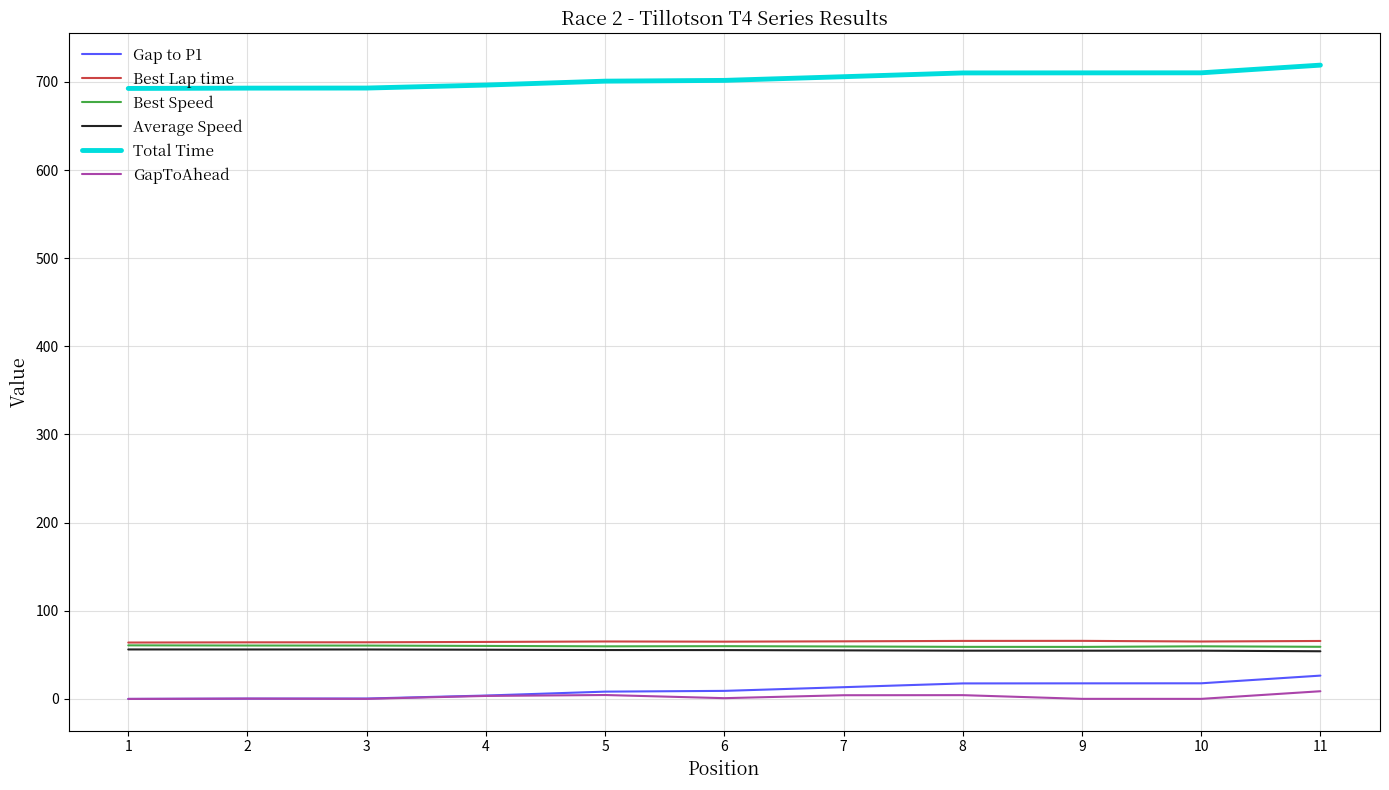

Is the value of Gap to P1 at 8 greater than the value of GapToAhead at 9?

Yes